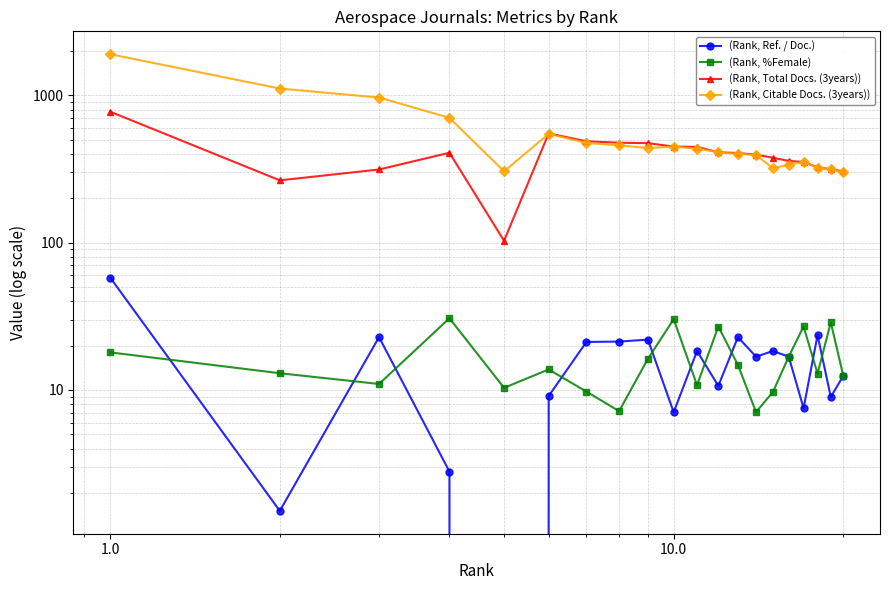

List the series in order of their peak value, lowest first.

(Rank, %Female), (Rank, Ref. / Doc.), (Rank, Total Docs. (3years)), (Rank, Citable Docs. (3years))